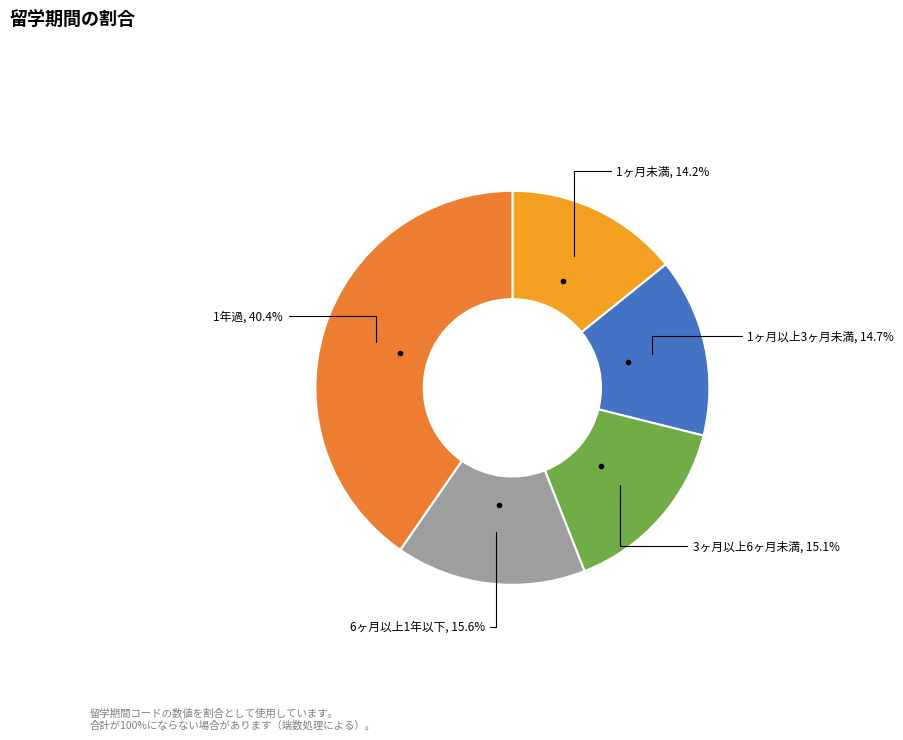

What is the ratio of the value at 3ヶ月以上6ヶ月未満 to the value at 6ヶ月以上1年以下?

1.0